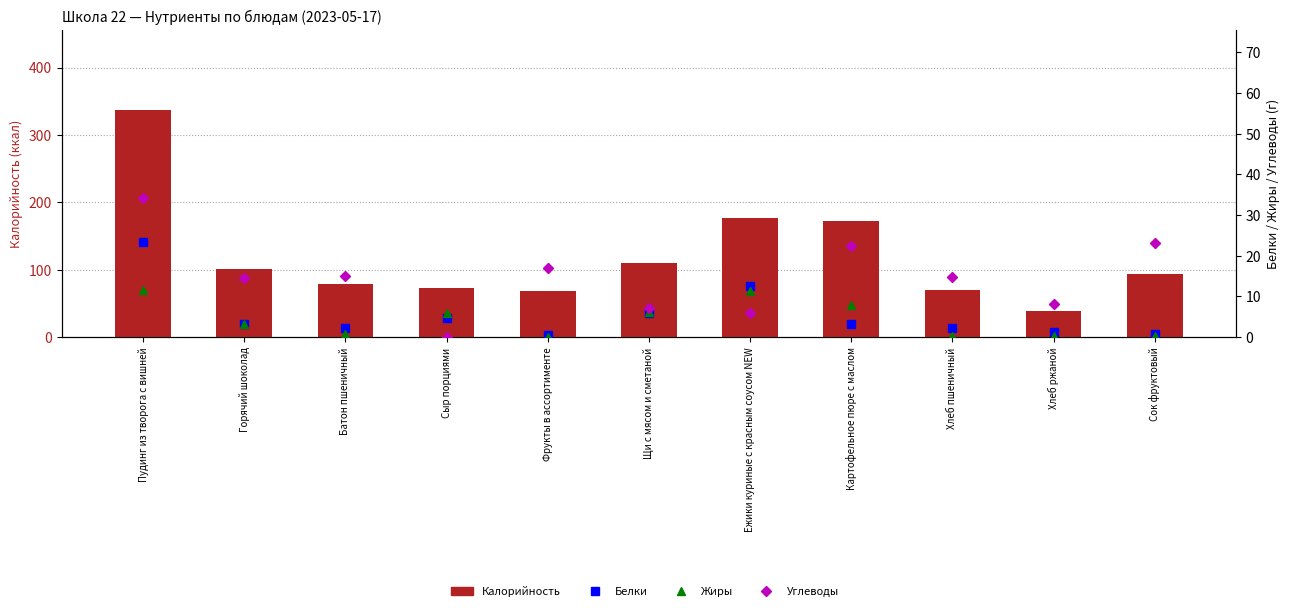

True or false: Белки has a value of 0.9 at Горячий шоколад.

False